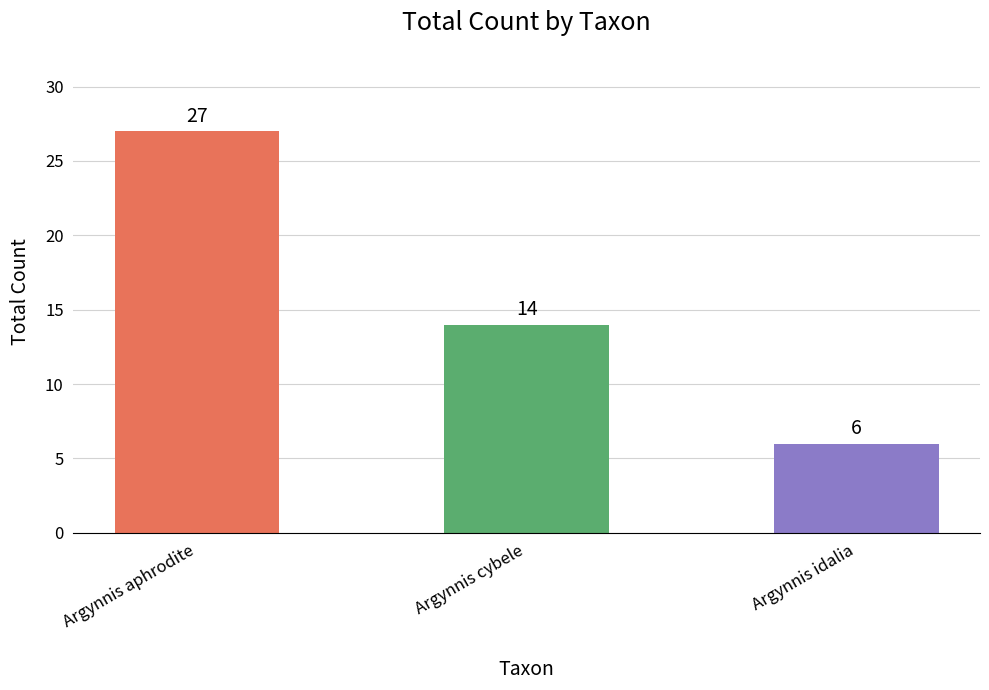

What is the difference between the values at Argynnis aphrodite and Argynnis cybele?

13